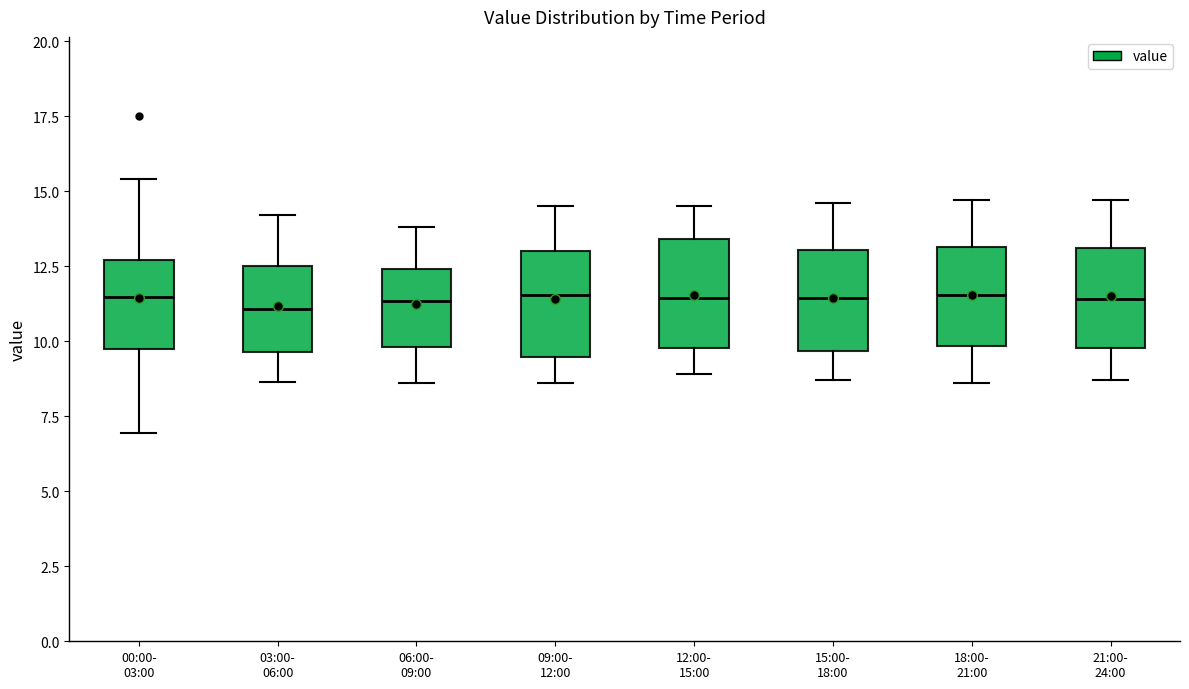

Reading left to right, read every box against the y-axis: the position of its median line, the range the box covers, and the ends of its whiskers. The values are not printed on the chart, so give them approximately, as read against the axis.

00:00- 03:00: median 11.5, box 10.0 to 12.5, whiskers 7.0 to 15.5
03:00- 06:00: median 11.0, box 9.5 to 12.5, whiskers 8.5 to 14.0
06:00- 09:00: median 11.5, box 10.0 to 12.5, whiskers 8.5 to 14.0
09:00- 12:00: median 11.5, box 9.5 to 13.0, whiskers 8.5 to 14.5
12:00- 15:00: median 11.5, box 10.0 to 13.5, whiskers 9.0 to 14.5
15:00- 18:00: median 11.5, box 9.5 to 13.0, whiskers 8.5 to 14.5
18:00- 21:00: median 11.5, box 10.0 to 13.0, whiskers 8.5 to 14.5
21:00- 24:00: median 11.5, box 10.0 to 13.0, whiskers 8.5 to 14.5